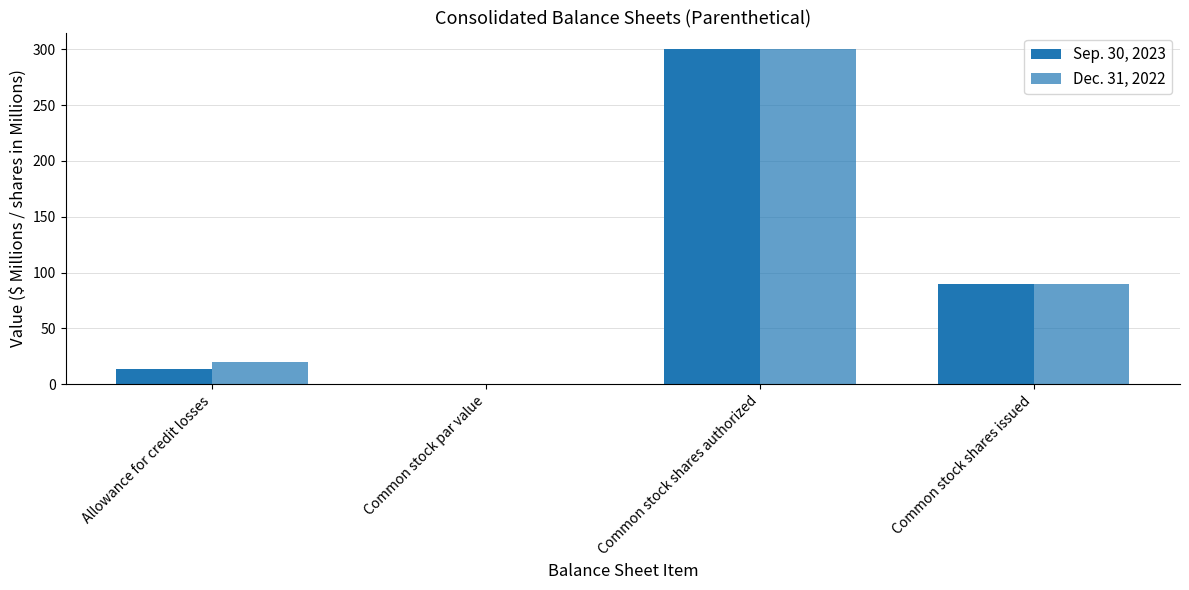

At which label is Sep. 30, 2023 closest to 150?

Common stock shares issued